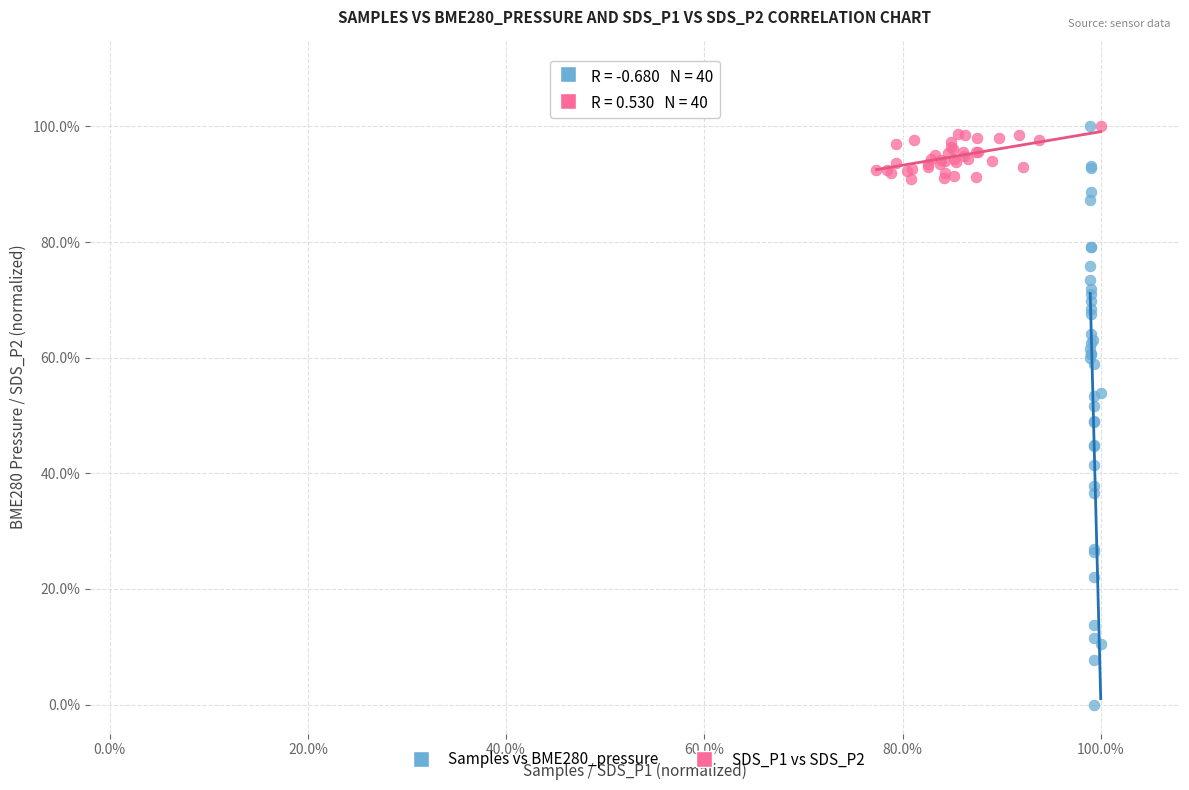

What are all the series names shown in the legend?

Samples vs BME280_pressure, SDS_P1 vs SDS_P2